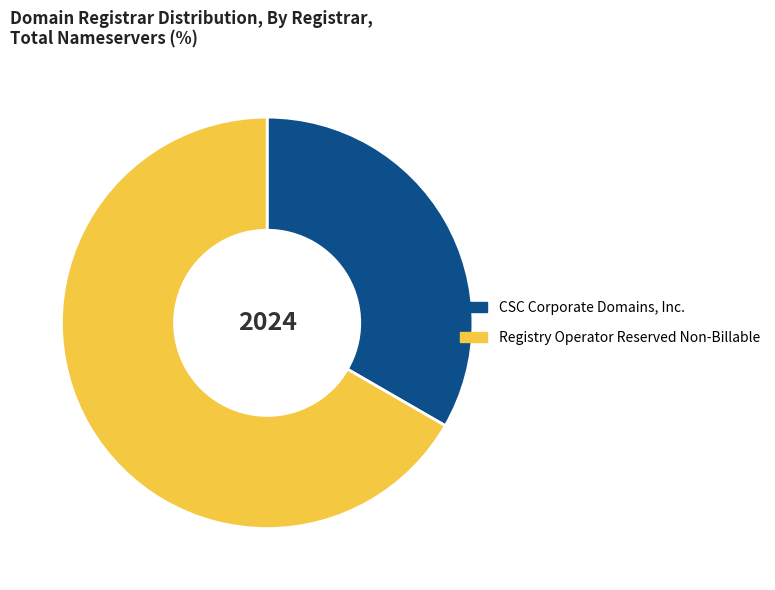

Which slice is the smallest?

CSC Corporate Domains, Inc.